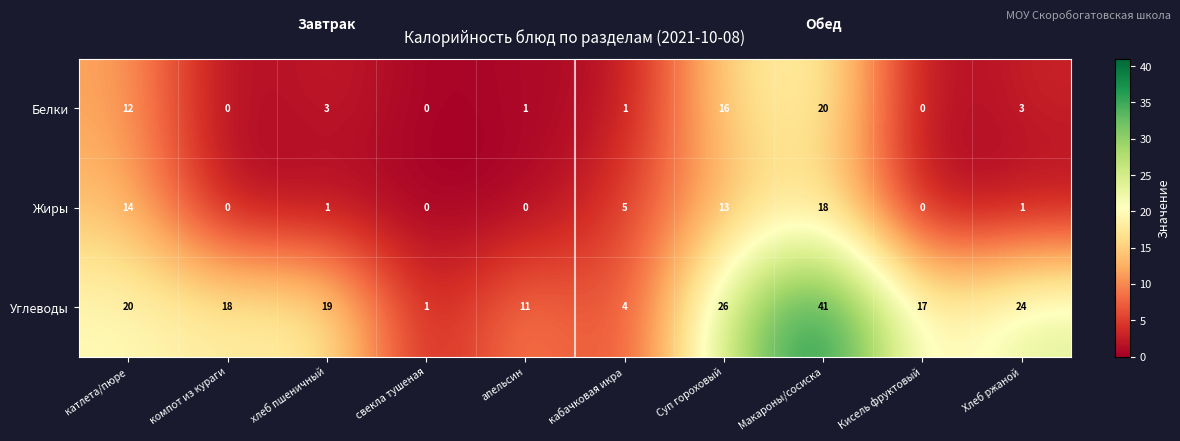

At how many categories does at least one series exceed 4?

9